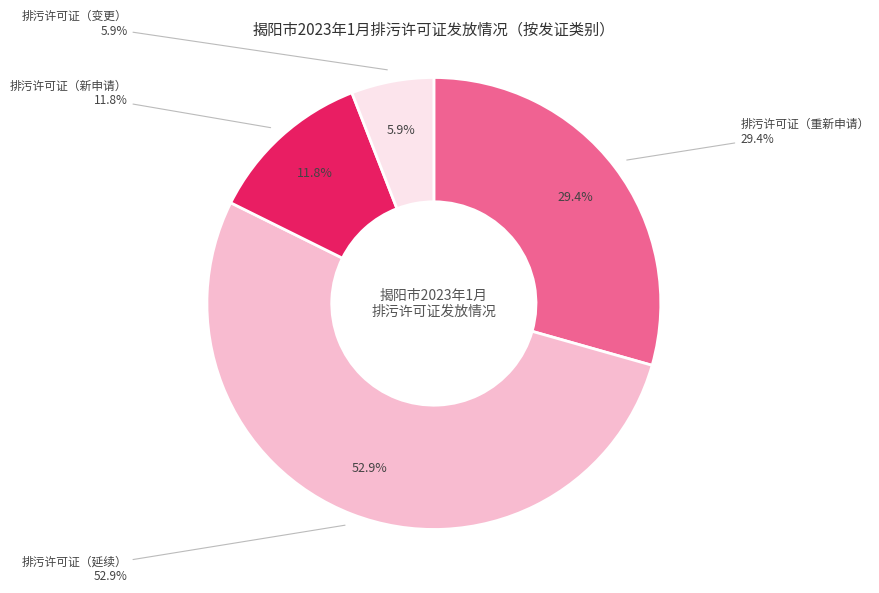

To the nearest percent, what is the difference between the largest and smallest slice percentages?

47%